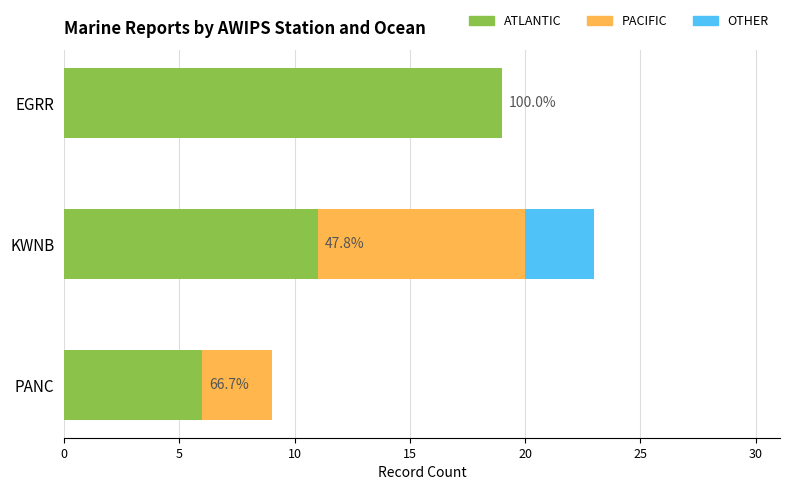

How many categories are shown in the chart?

3